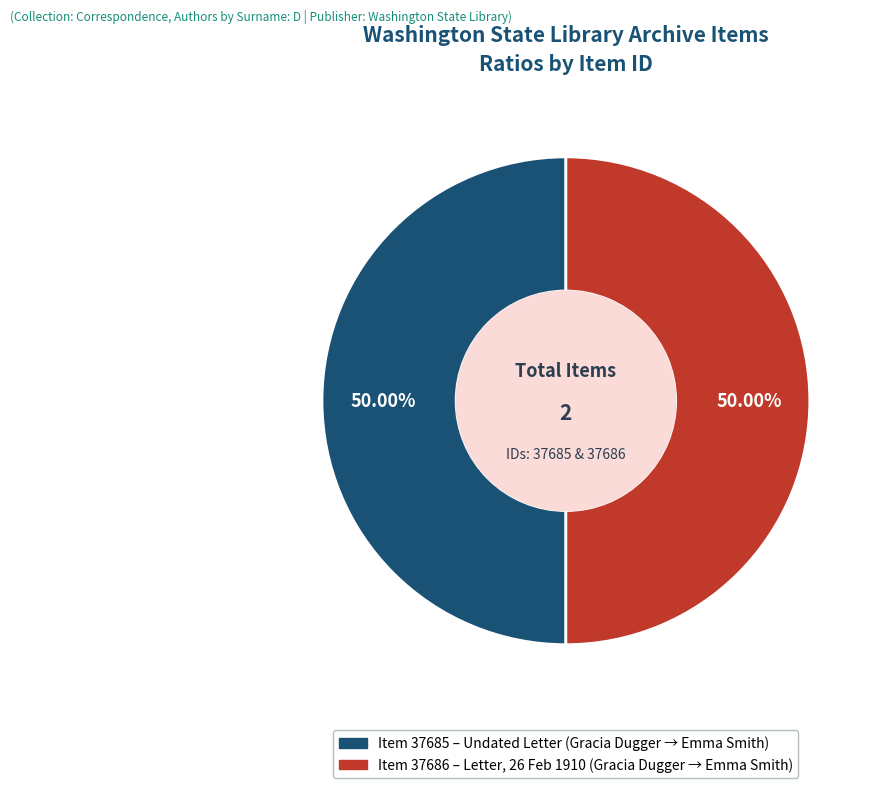

How many slices are in this pie chart?

2